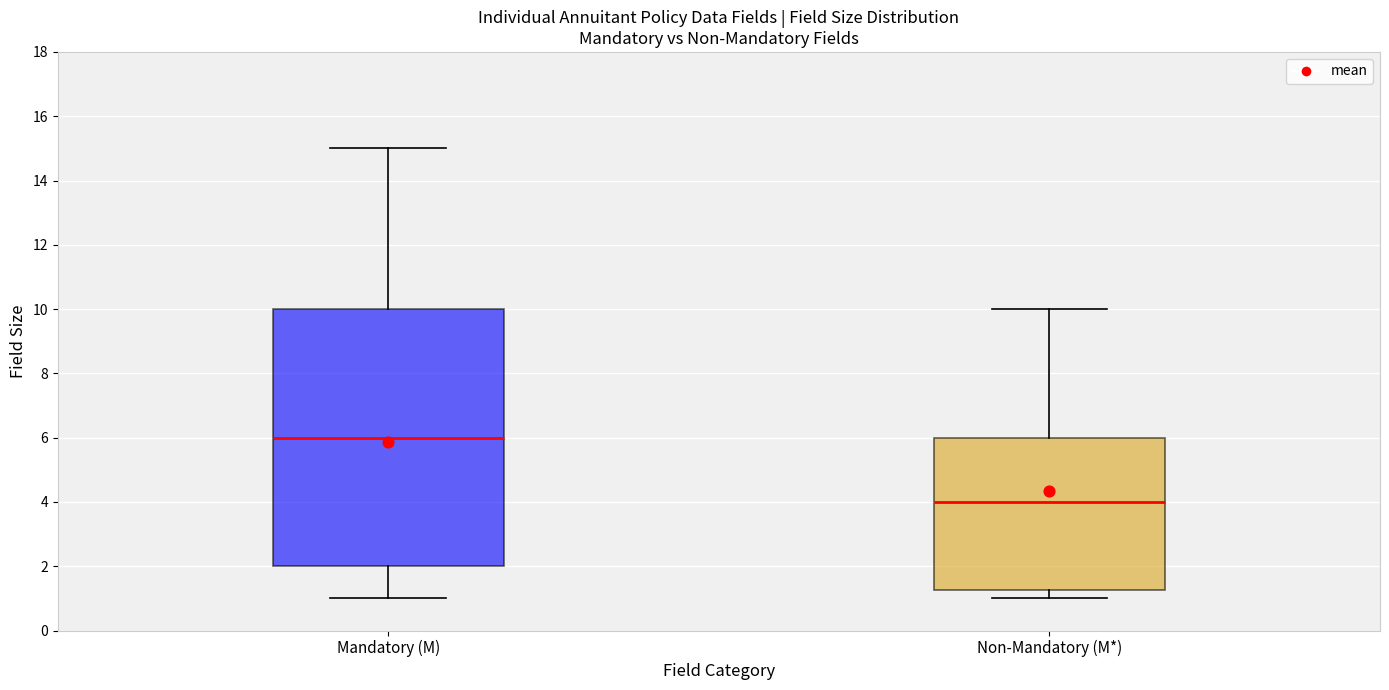

Which box's median line is the lowest?

Non-Mandatory (M*)